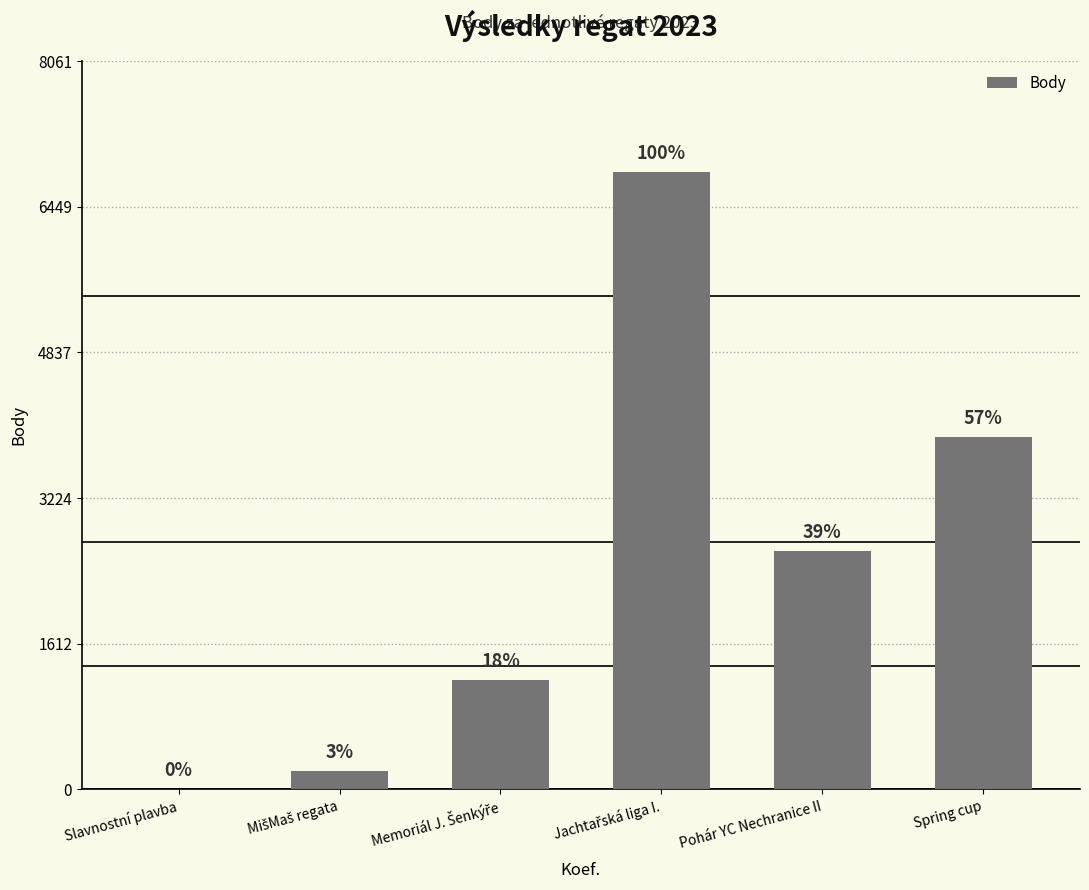

Are the bars horizontal?

No